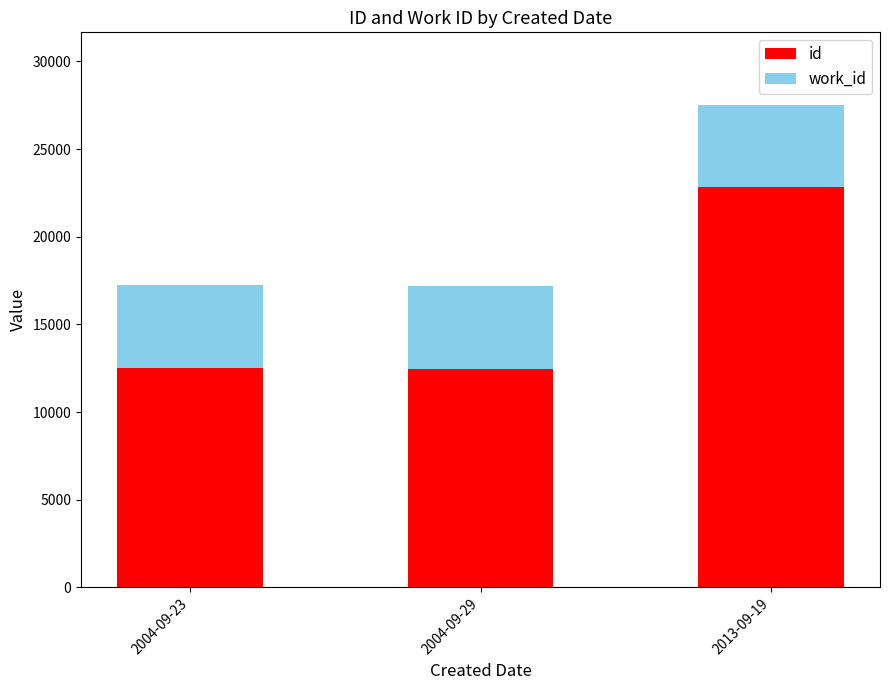

At which category is the sum across all series the highest?

2013-09-19